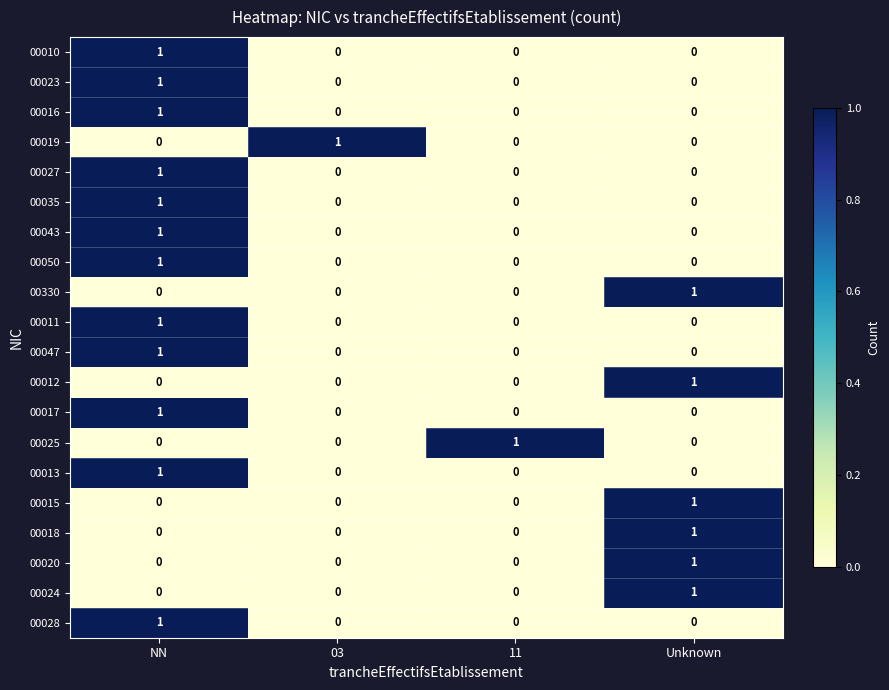

At which category is the sum across all series the highest?

NN